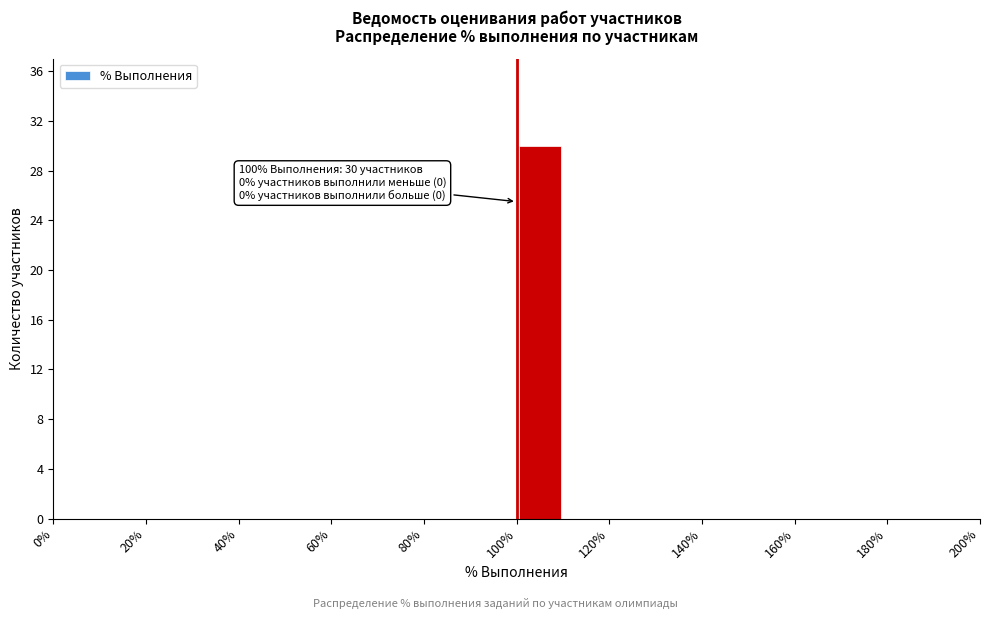

Over which range of the x-axis is the bar tallest?

100 to 110